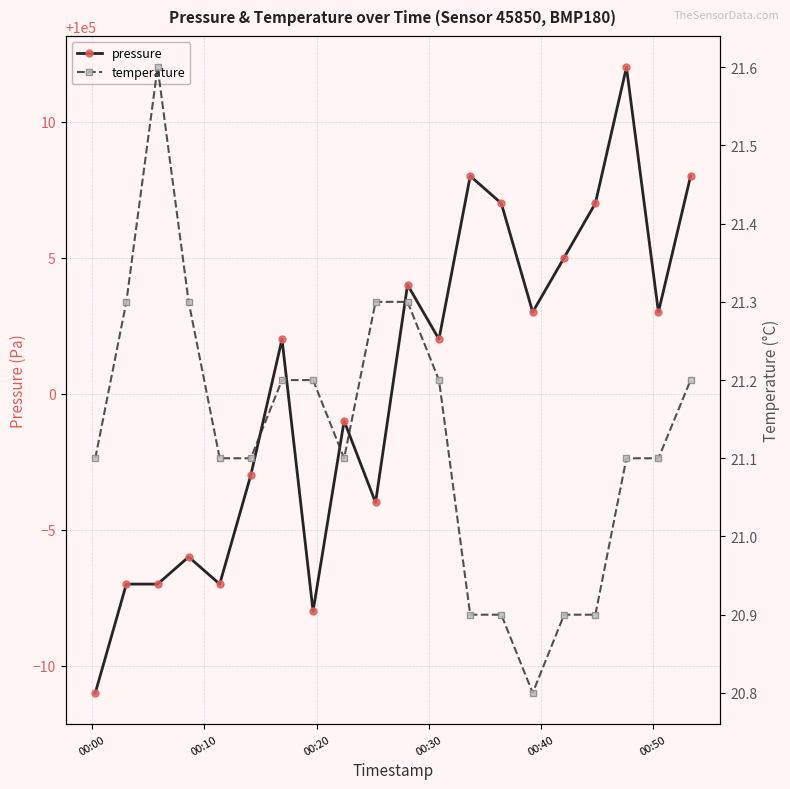

True or false: pressure and temperature intersect in this chart.

False